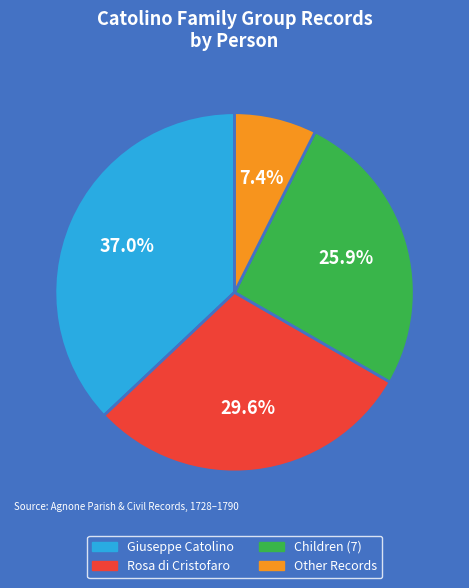

Is there any slice that represents more than half of the pie?

No